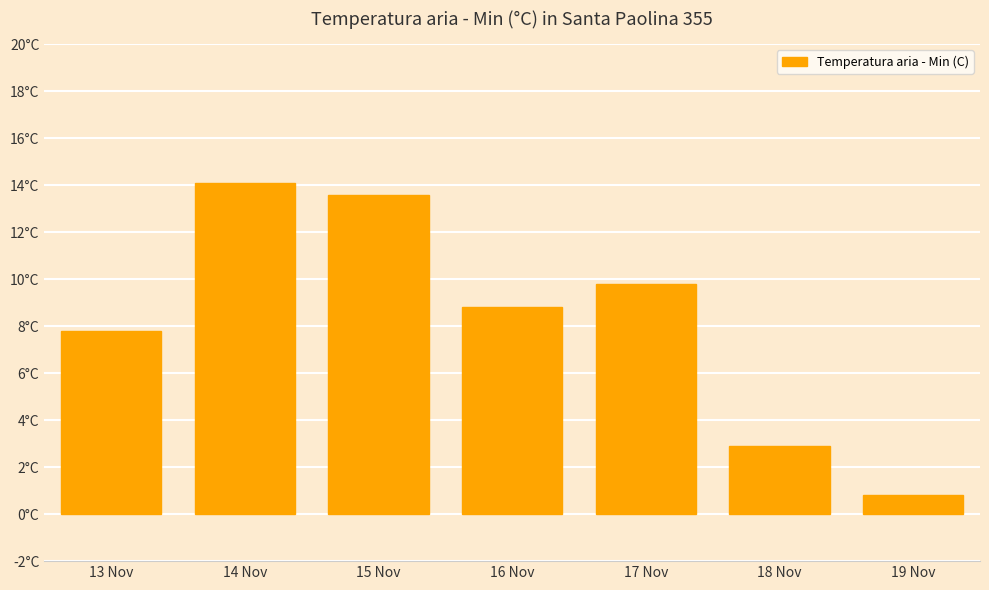

Rank the categories by value from highest to lowest.

14 Nov, 15 Nov, 17 Nov, 16 Nov, 13 Nov, 18 Nov, 19 Nov